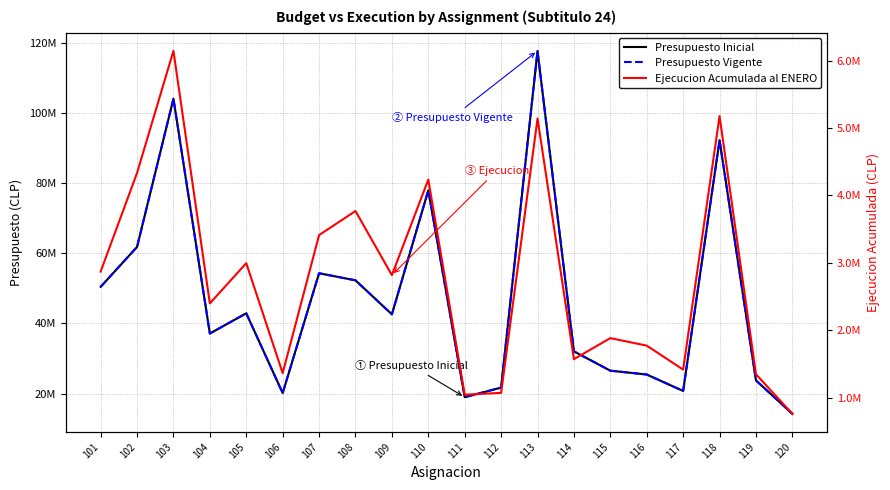

What is the value of the Presupuesto Vigente point at the 15th from the left?

26523148